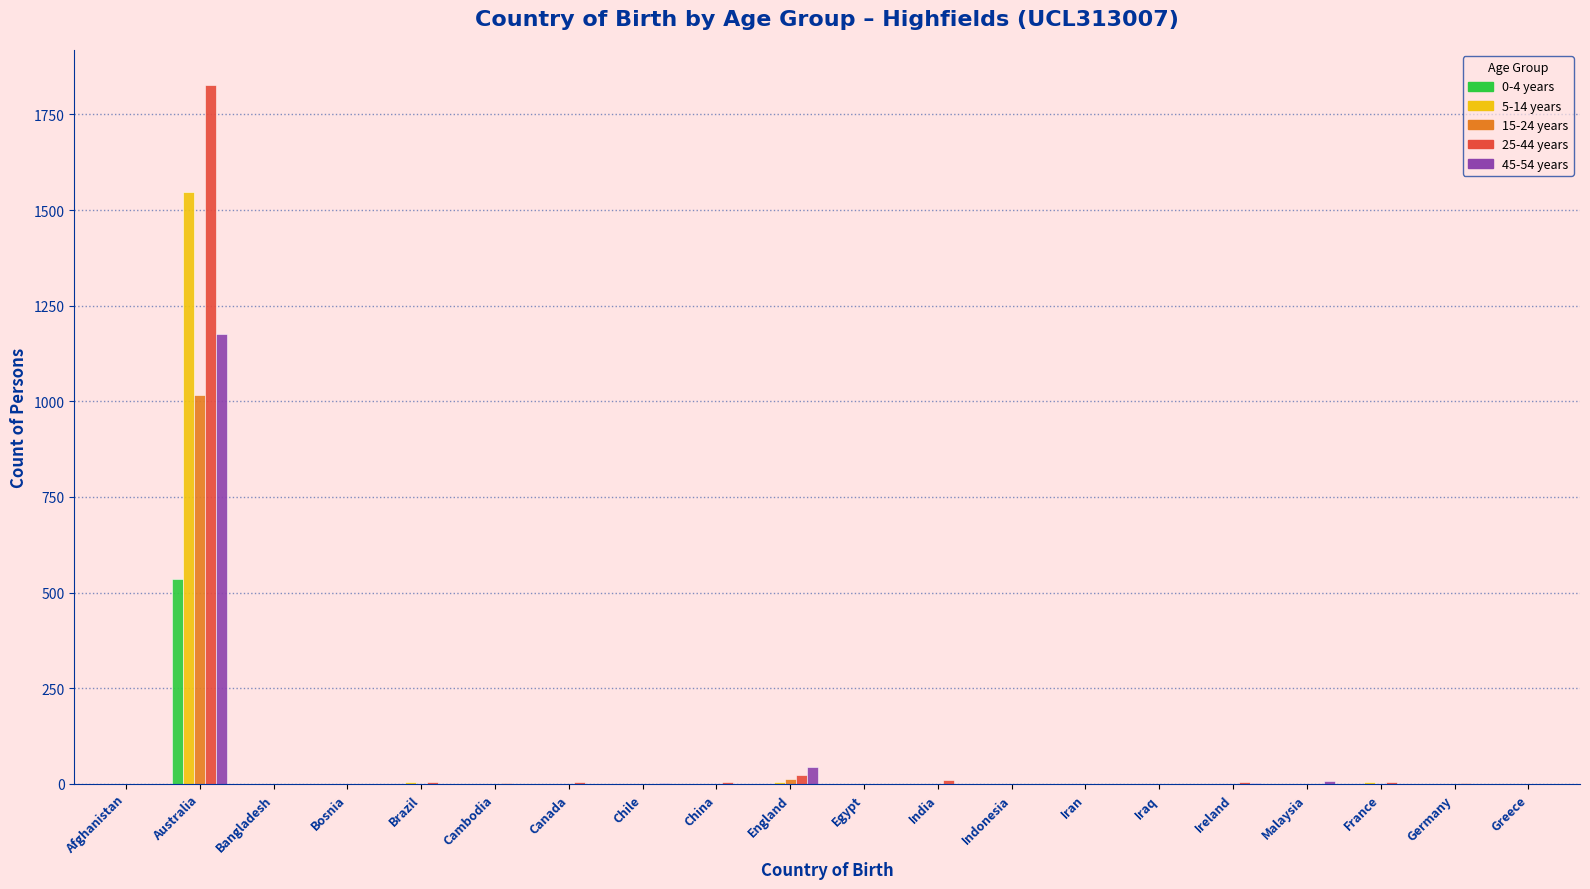

Is it true that 5-14 years equals -743 at Iran?

False